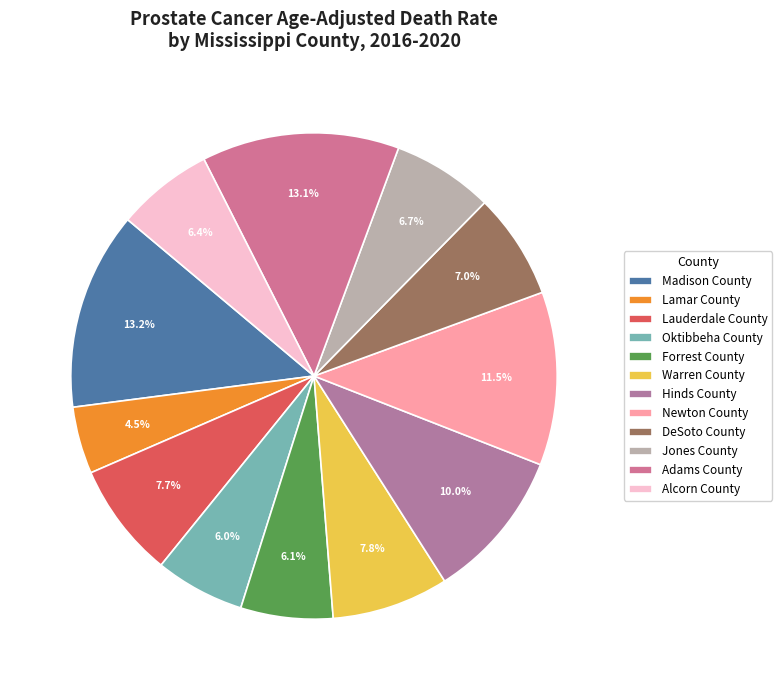

What is the smallest slice in the pie chart?

Lamar County